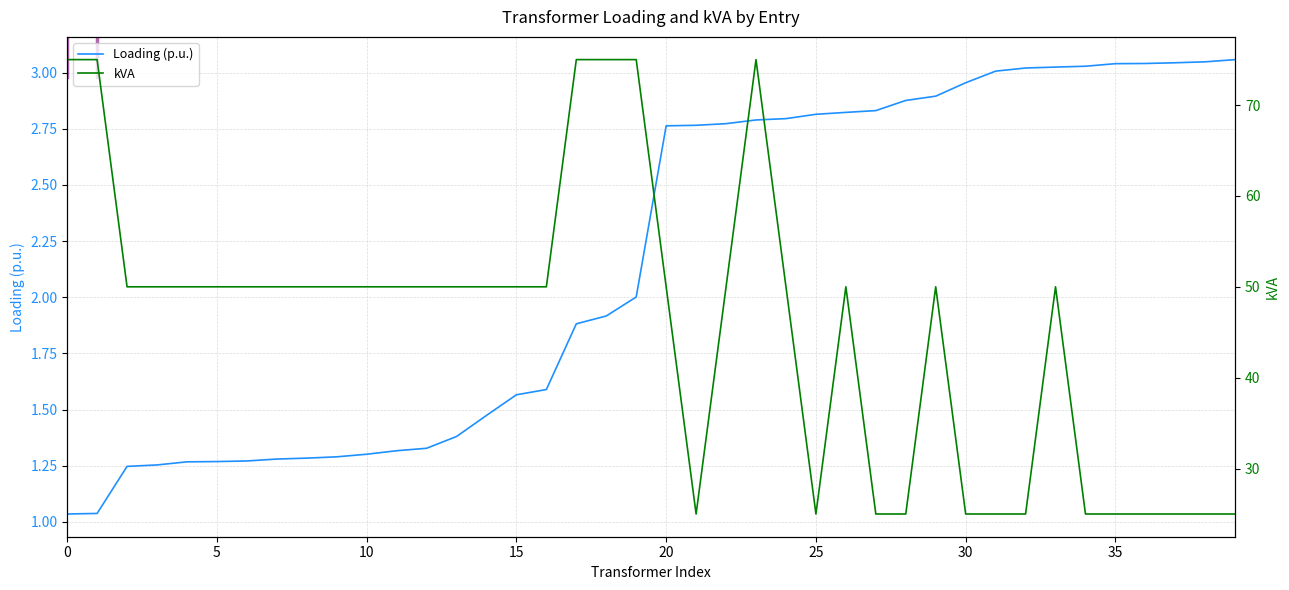

What is the label of the 27th point from the left?

26